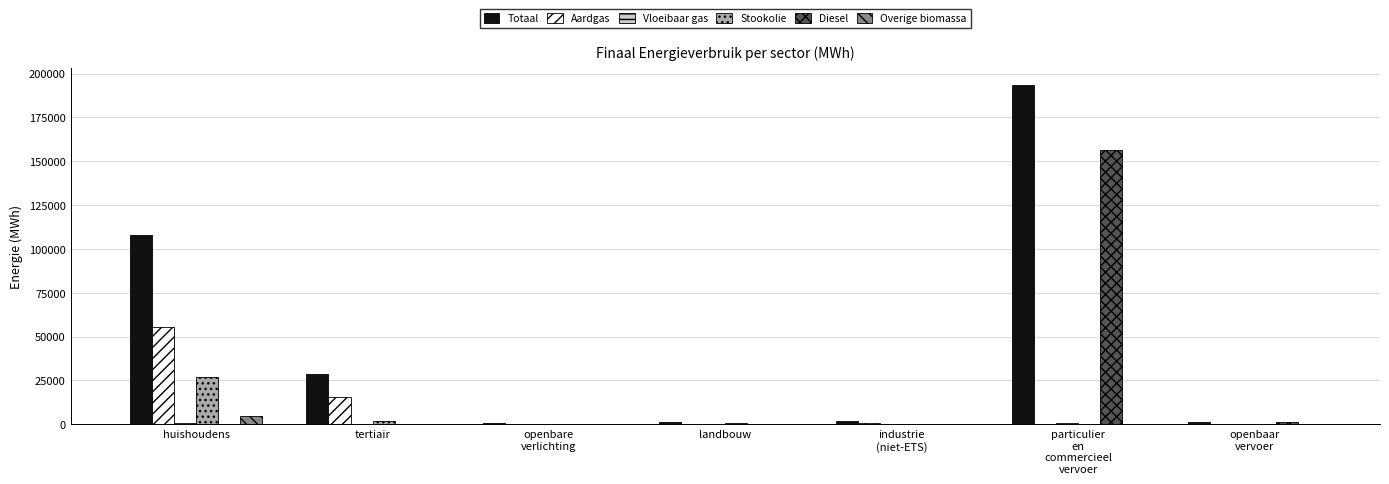

Which category has the highest value in the Stookolie series?

huishoudens